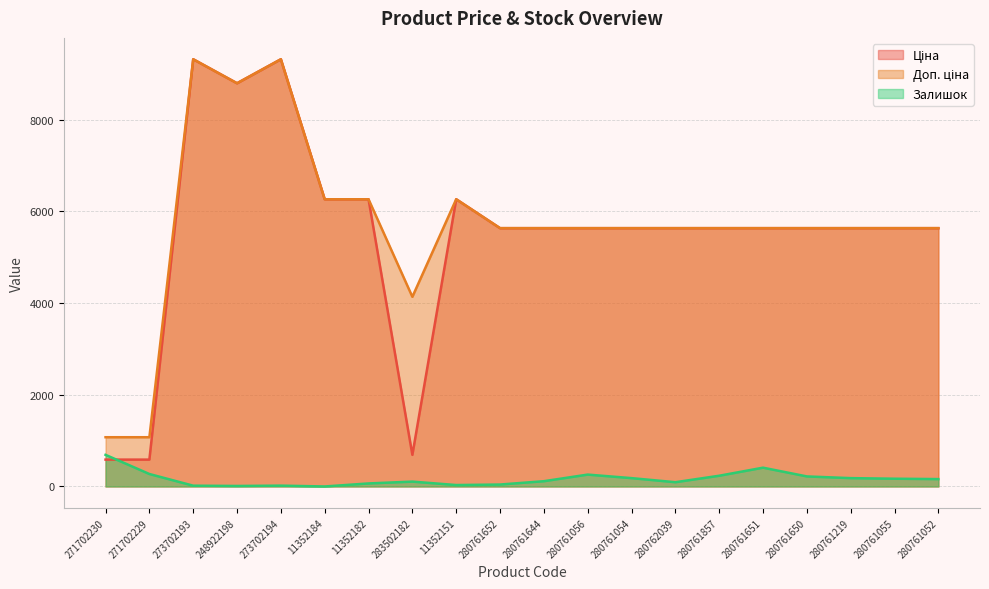

What is the label of the 14th point from the right?

11352182